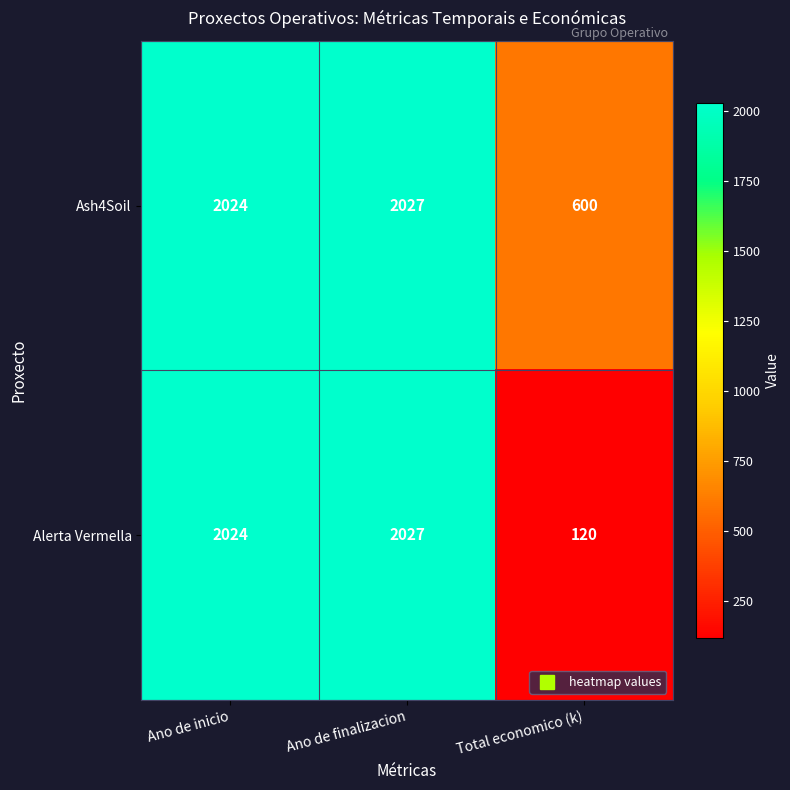

What is the average value of the Ash4Soil series?

1550